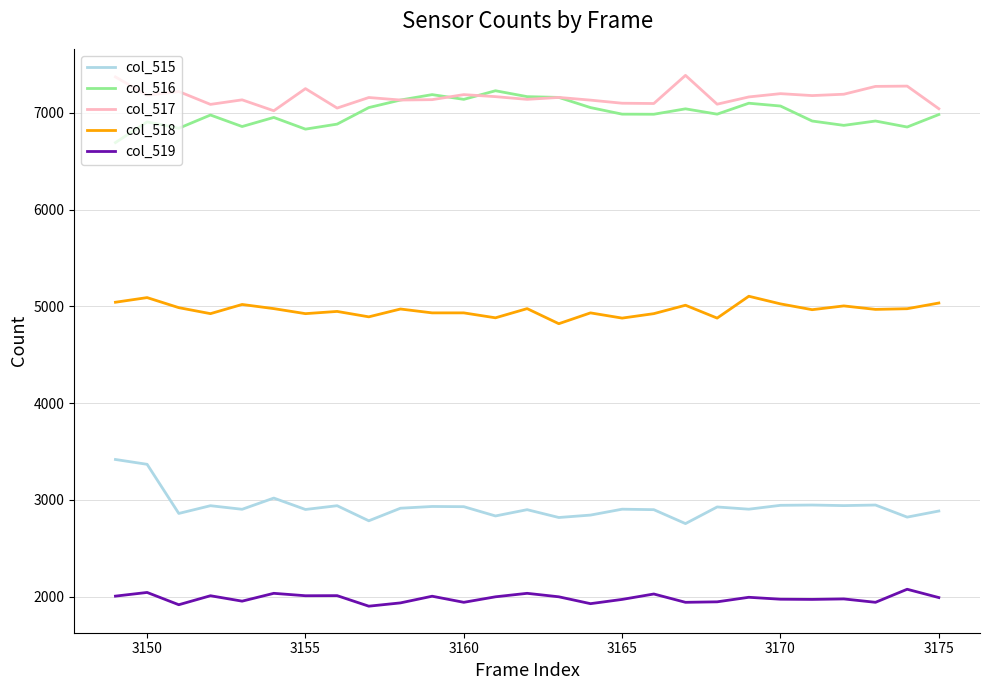

How many series are shown in this chart?

5